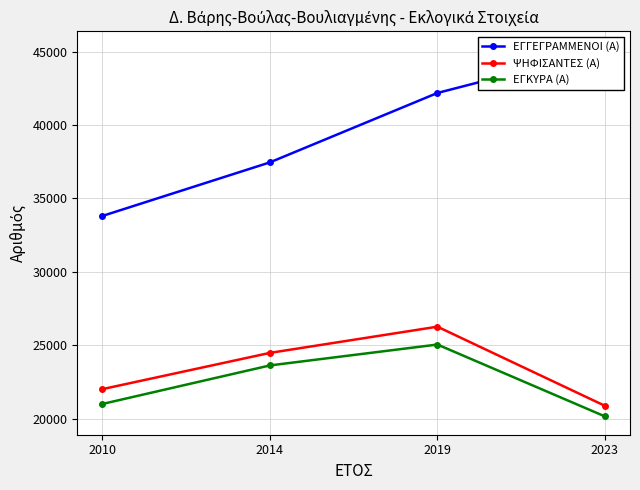

What is the total value across all series at 2010?

76823